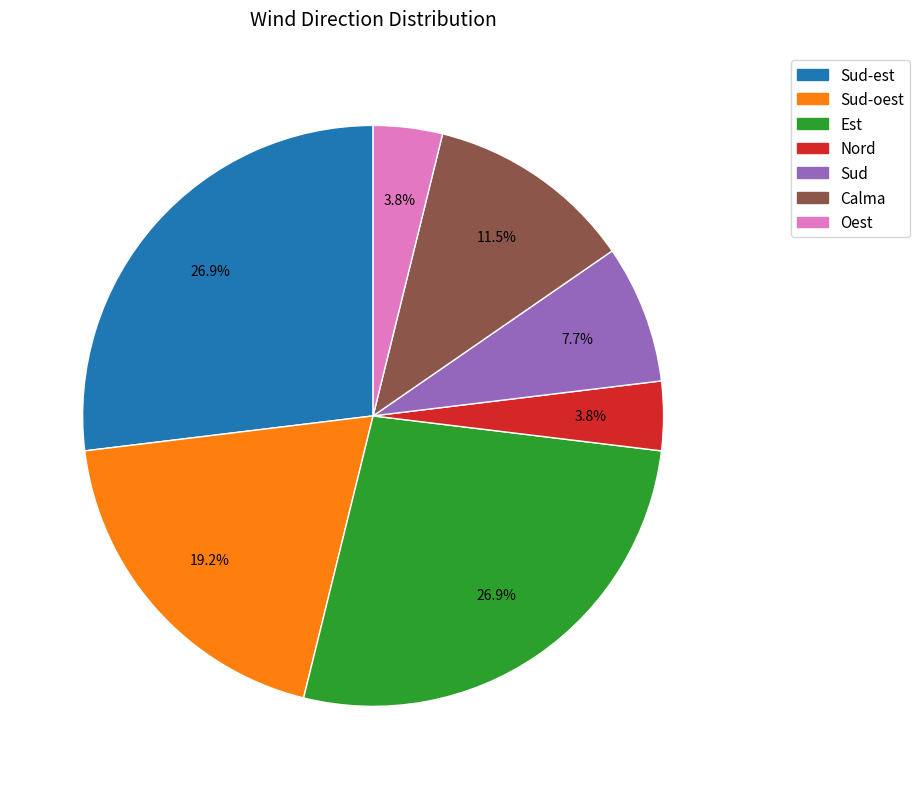

Is there a majority slice in this chart?

No